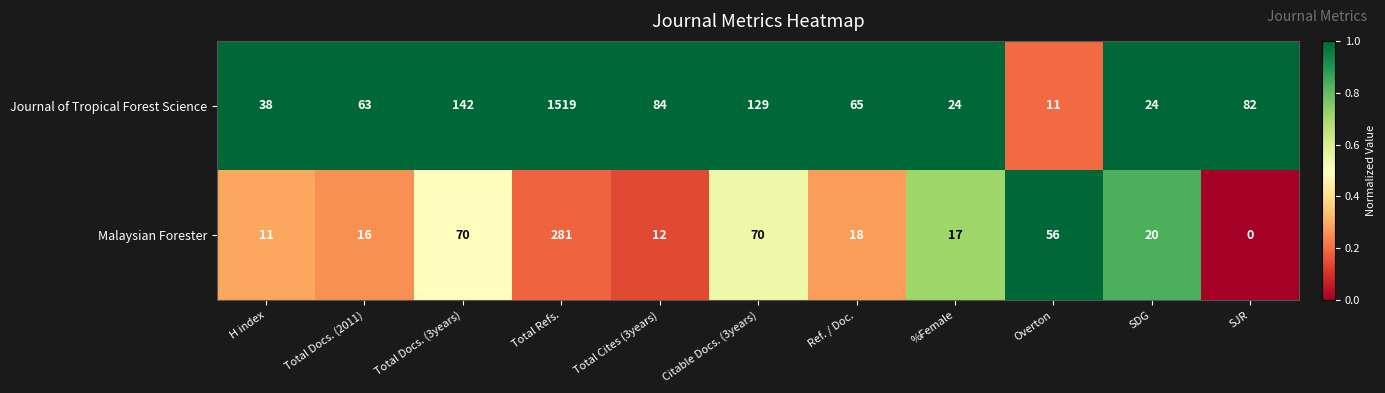

The Journal of Tropical Forest Science series shows 19 at Overton. True or false?

False